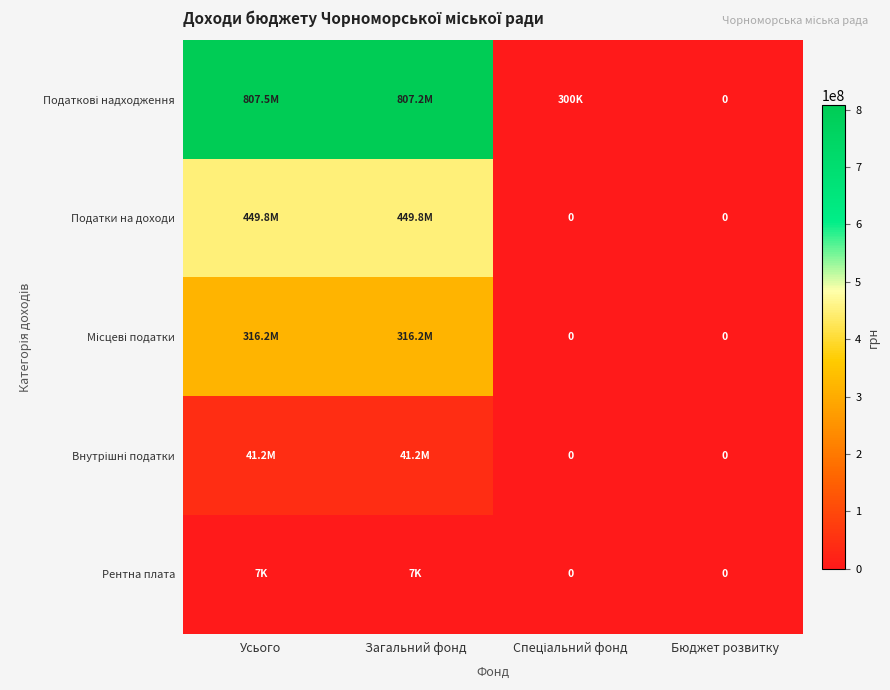

What is the spread (max minus min) of values at Спеціальний фонд?

300000